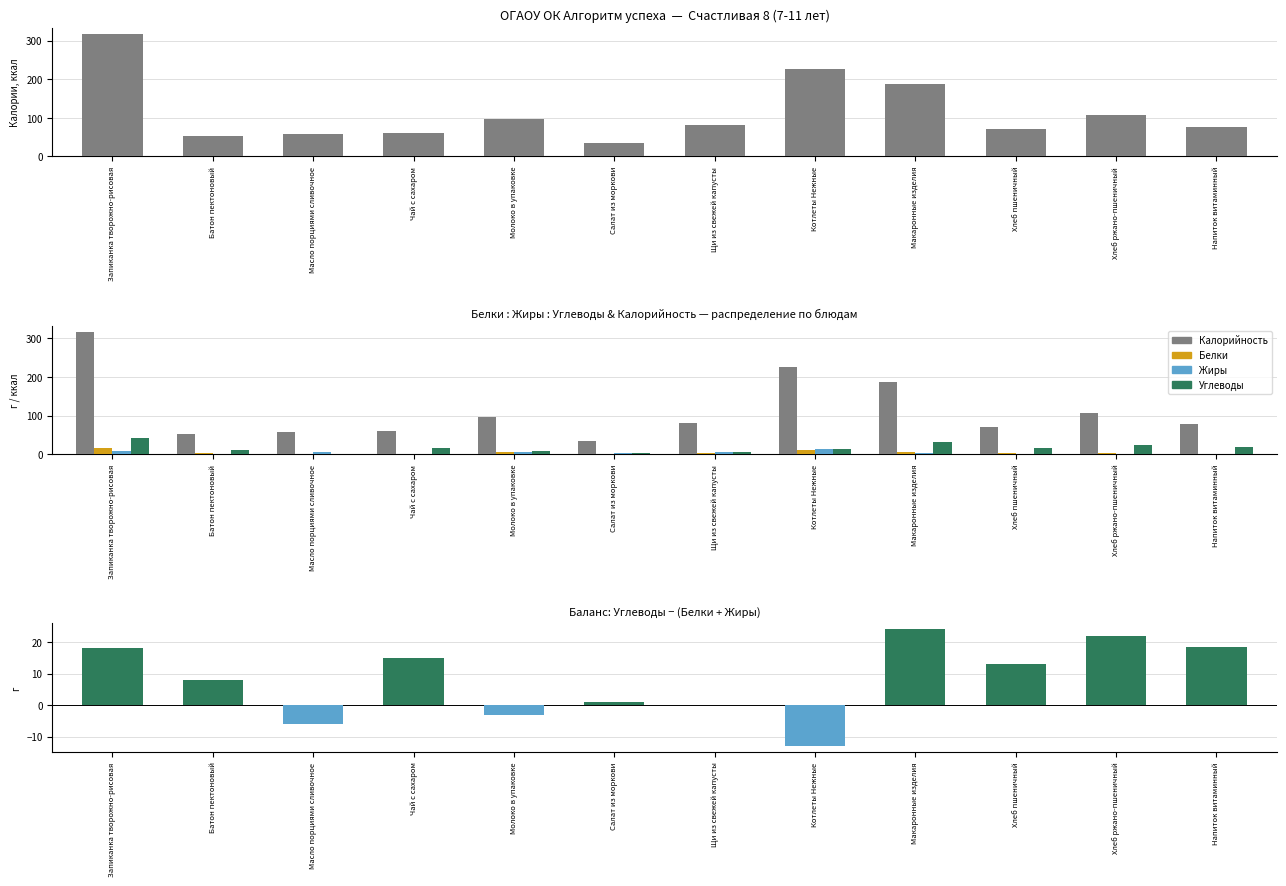

Which series has the largest total across all categories?

Калорийность